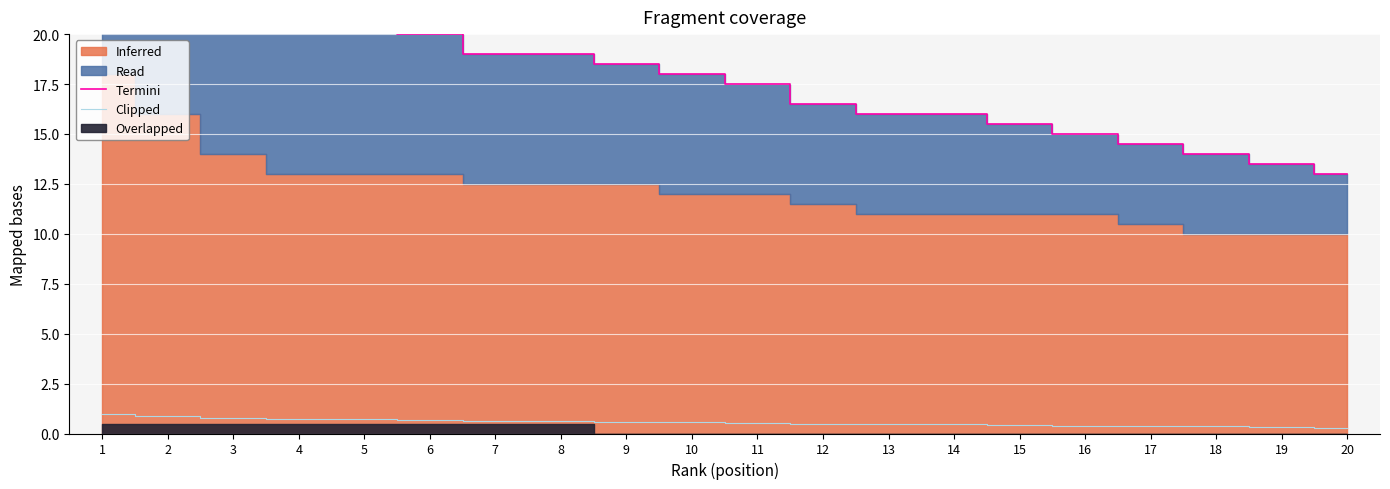

Which has a higher value, 15 or 2?

2